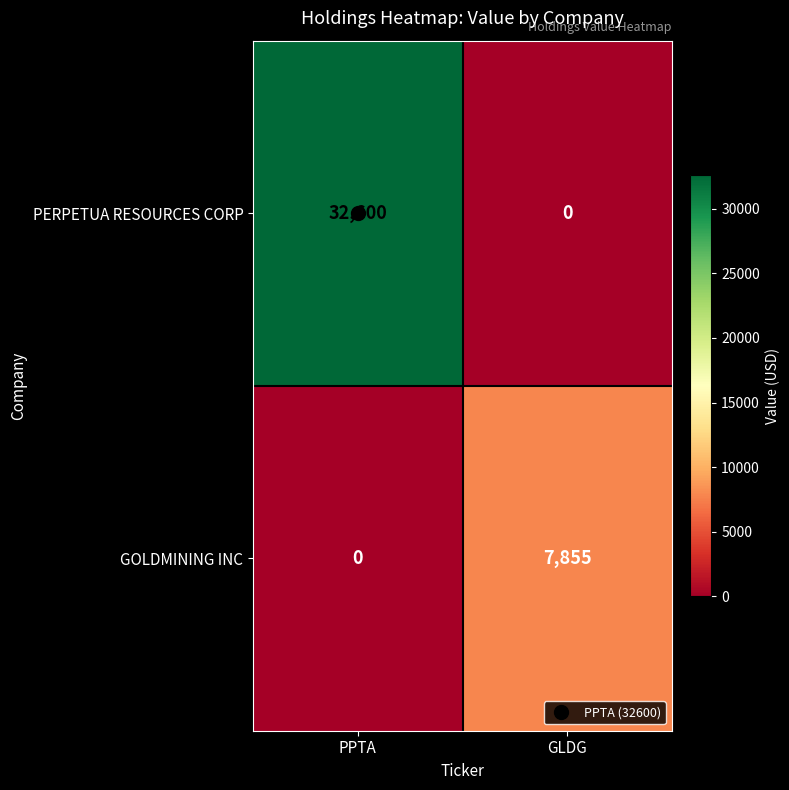

List the series in order of their overall mean, highest first.

PERPETUA RESOURCES CORP, GOLDMINING INC